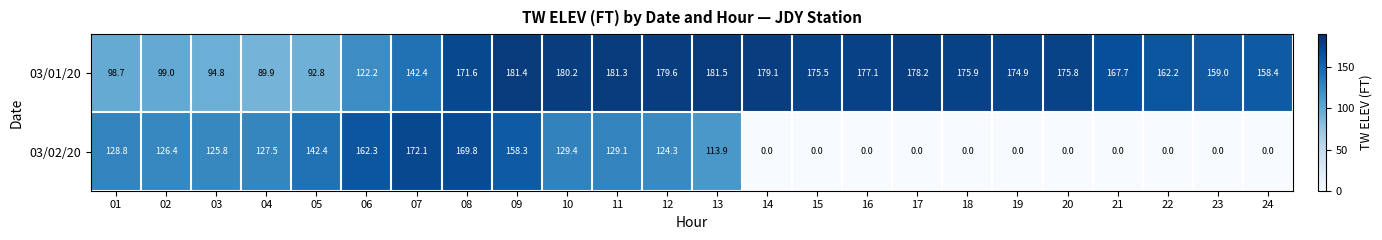

What is the total value across all series at 01?

227.5